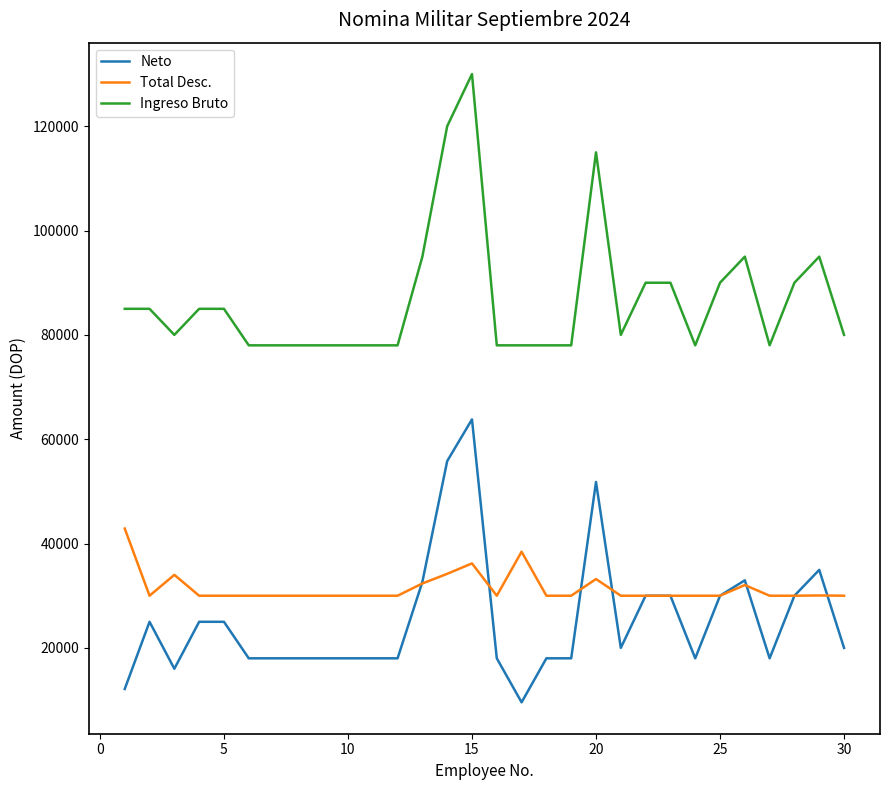

How many values in the Ingreso Bruto series are below 80000?

13